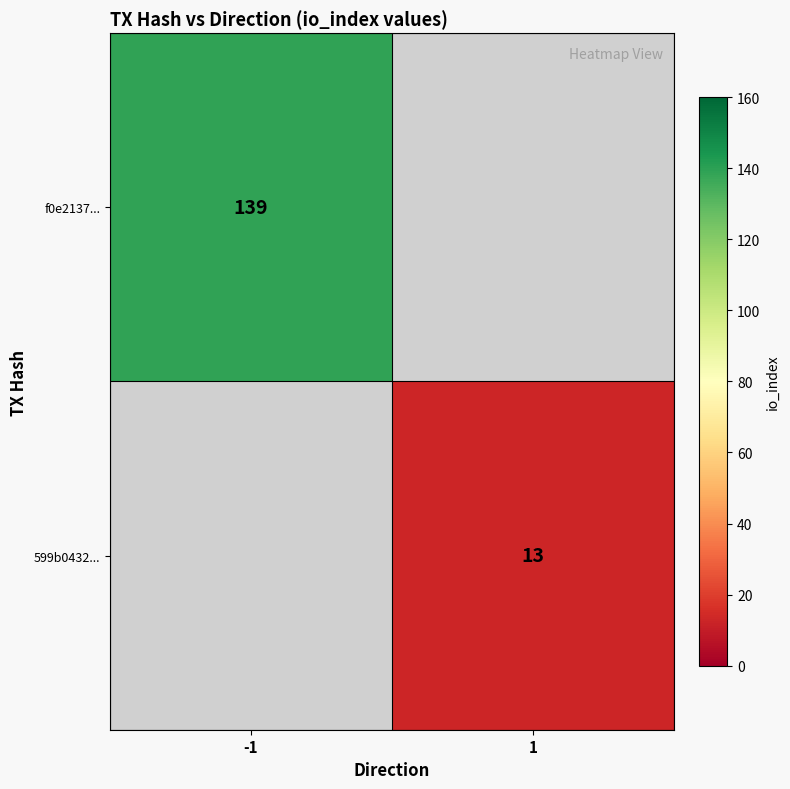

The value of f0e2137... at -1 is 189. True or false?

False